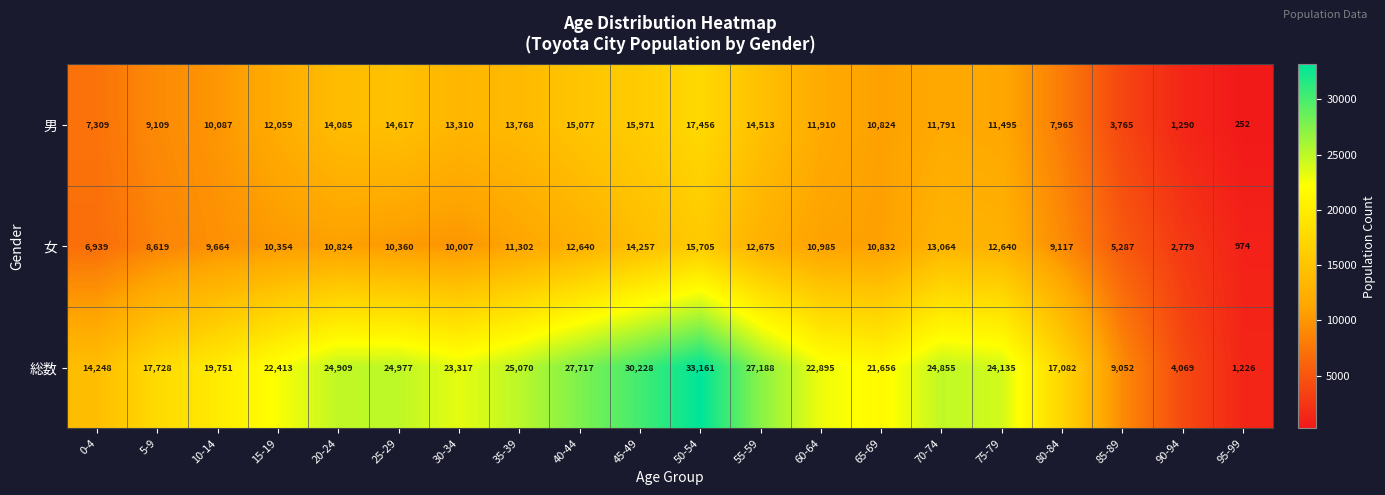

List the labels in order of 総数 value, largest first.

50-54, 45-49, 40-44, 55-59, 35-39, 25-29, 20-24, 70-74, 75-79, 30-34, 60-64, 15-19, 65-69, 10-14, 5-9, 80-84, 0-4, 85-89, 90-94, 95-99